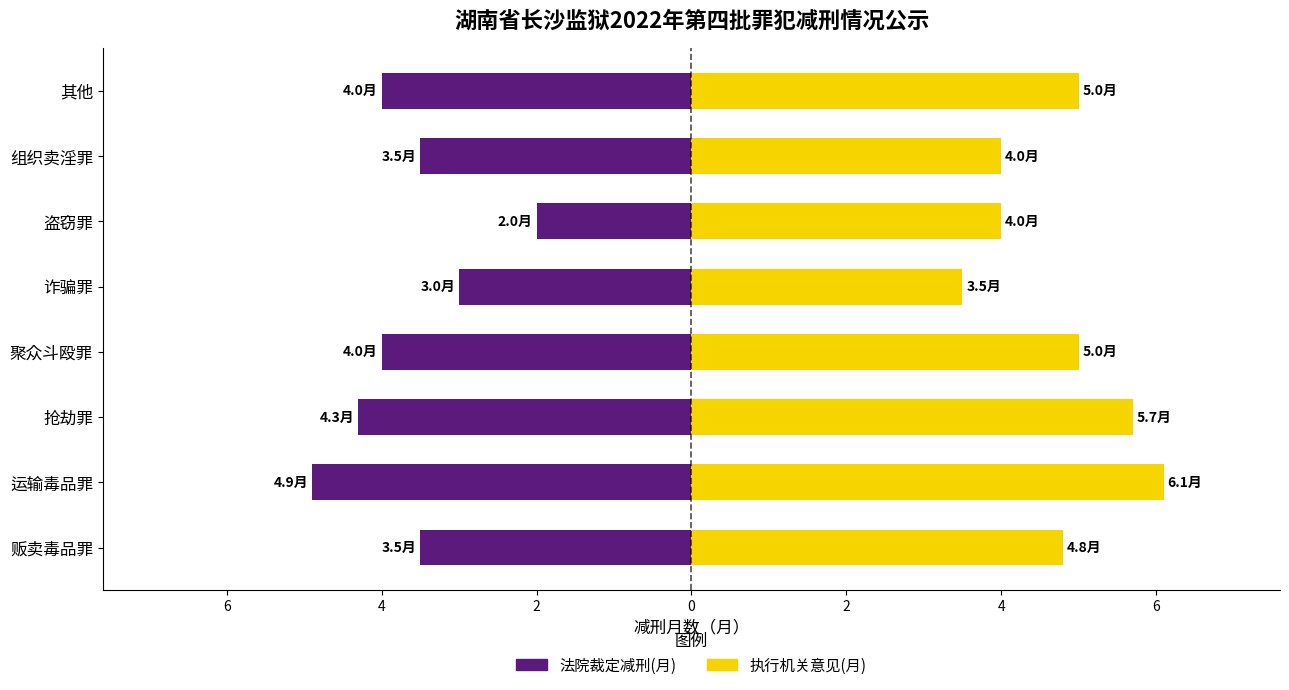

Does the chart contain stacked bars?

No